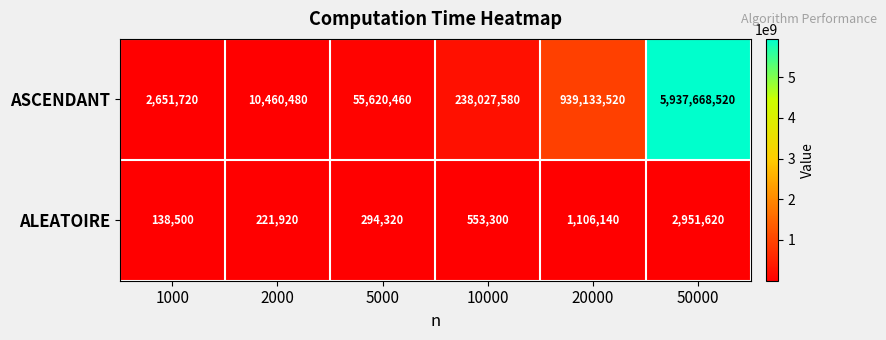

What value does the ALEATOIRE series have at 20000?

1106140